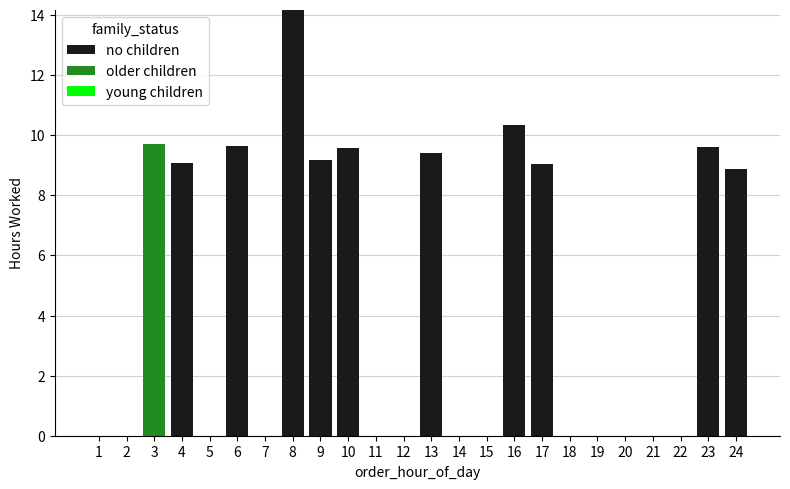

At which label is no children closest to 7?

24